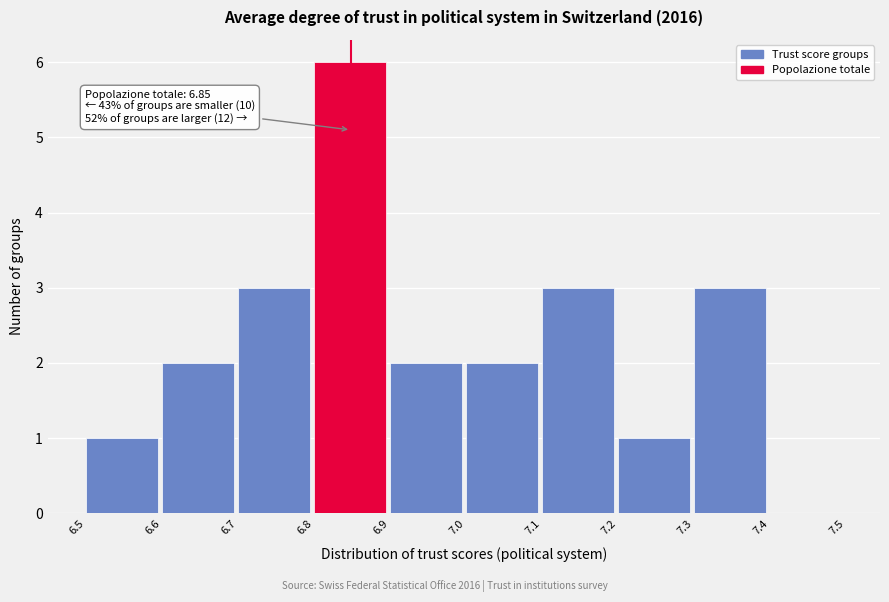

Over which range of the x-axis is the bar tallest?

6.8 to 6.9